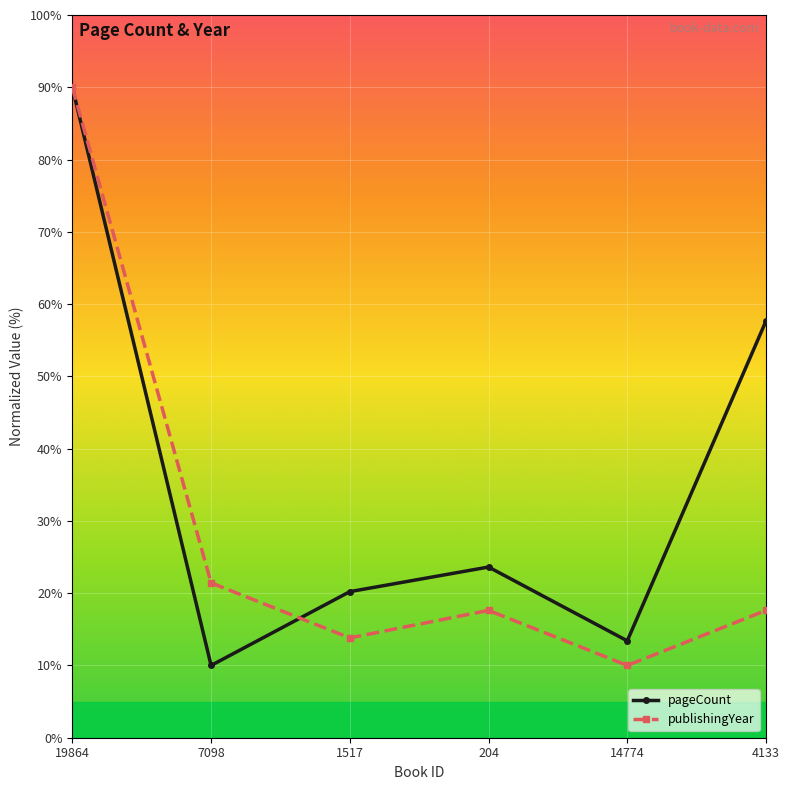

In pageCount, how many points are lower than both neighbors (excluding endpoints)?

2